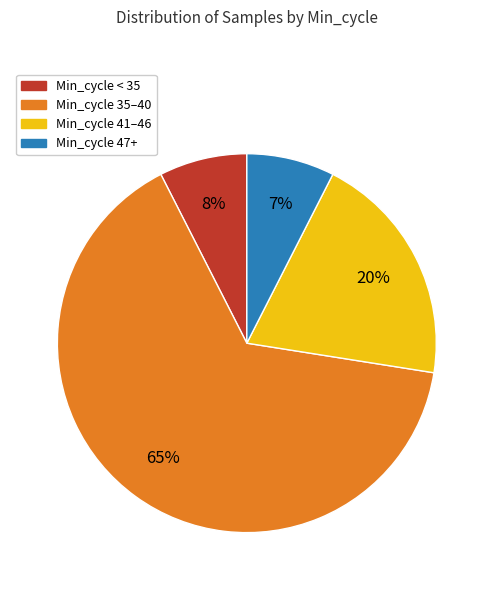

How many segments does this pie chart have?

4